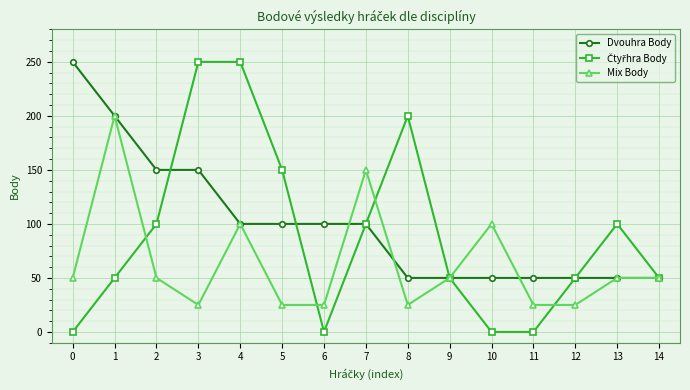

What is the greatest value displayed?

250